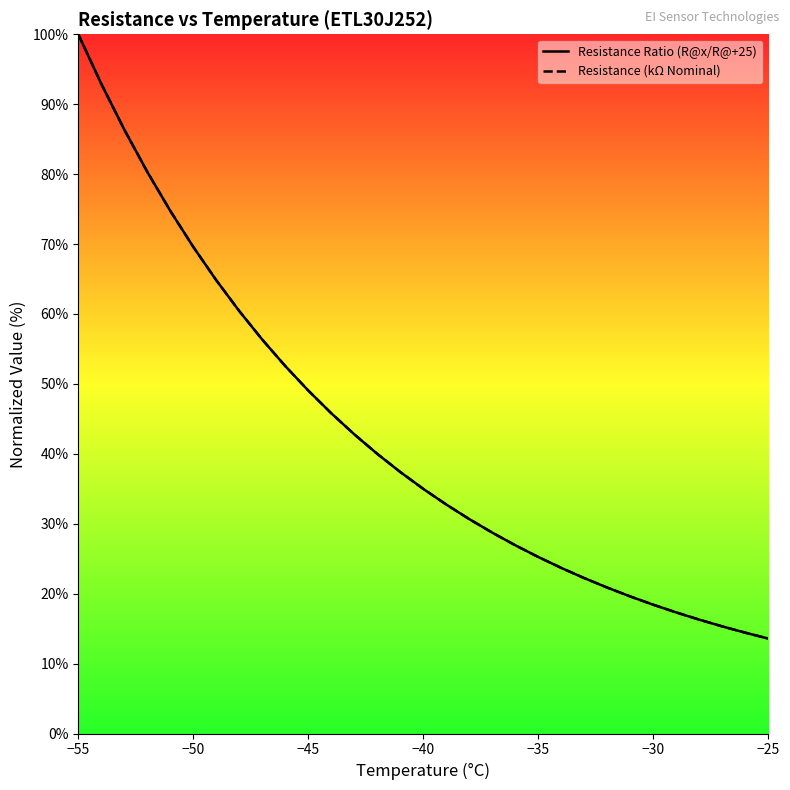

At which category is the sum across all series the highest?

−55